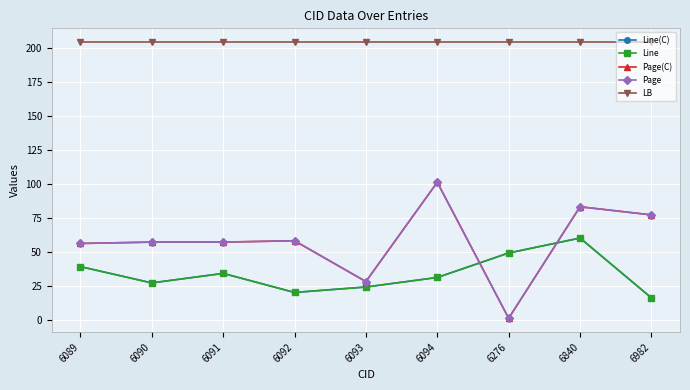

Between 6094 and 6276, which is larger?

6276